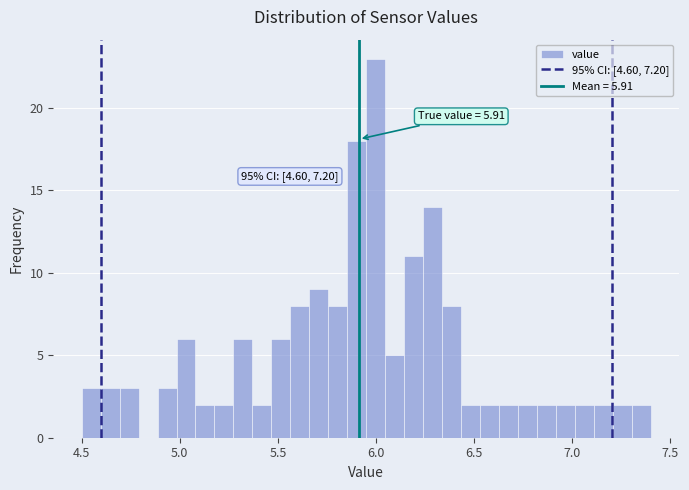

Around what value on the x-axis is the tallest bar? Give the approximate position of its centre, as read against the axis.

6.00